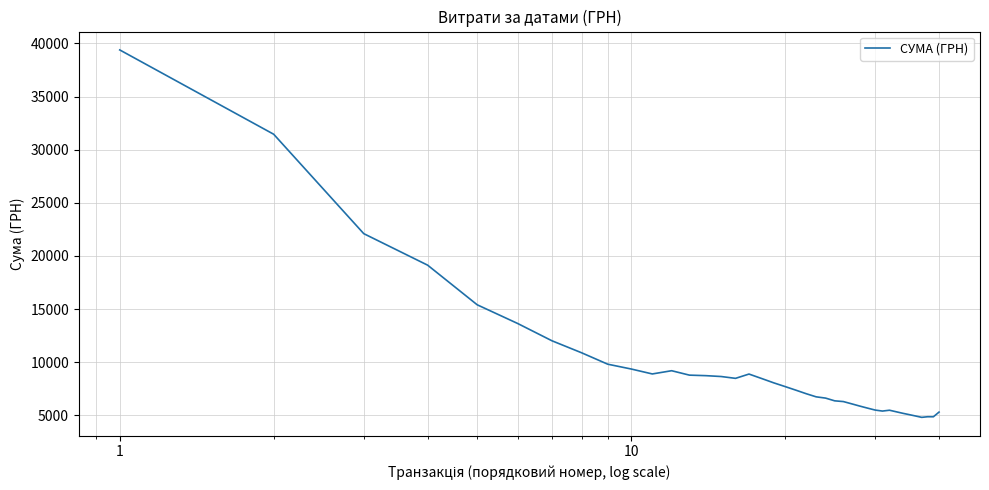

What is the maximum value shown in the chart?

39389.0